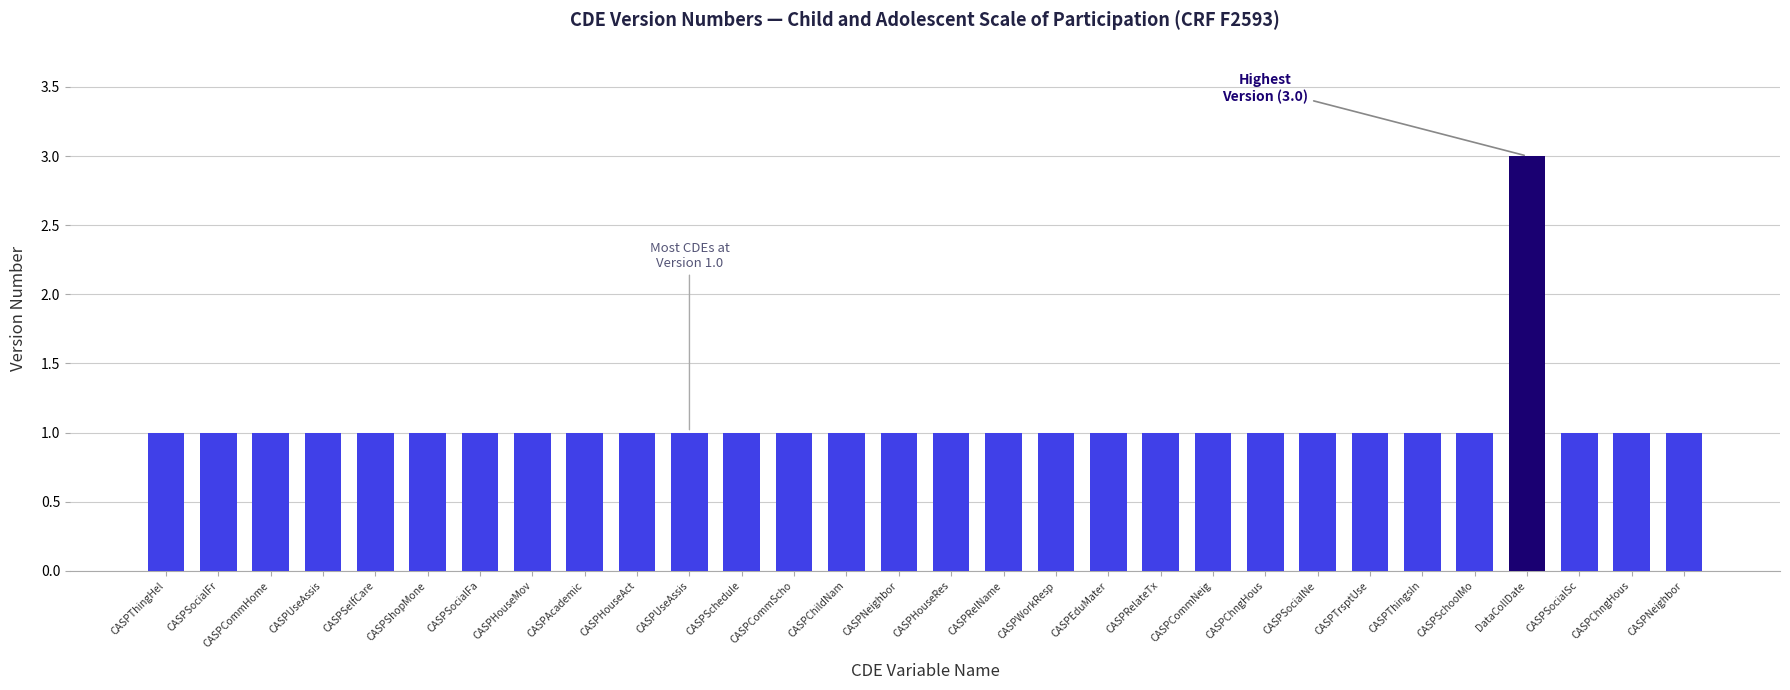

Reading right to left, extract all data points from this chart.

1	1	1	3	1	1	1	1	1	1	1	1	1	1	1	1	1	1	1	1	1	1	1	1	1	1	1	1	1	1